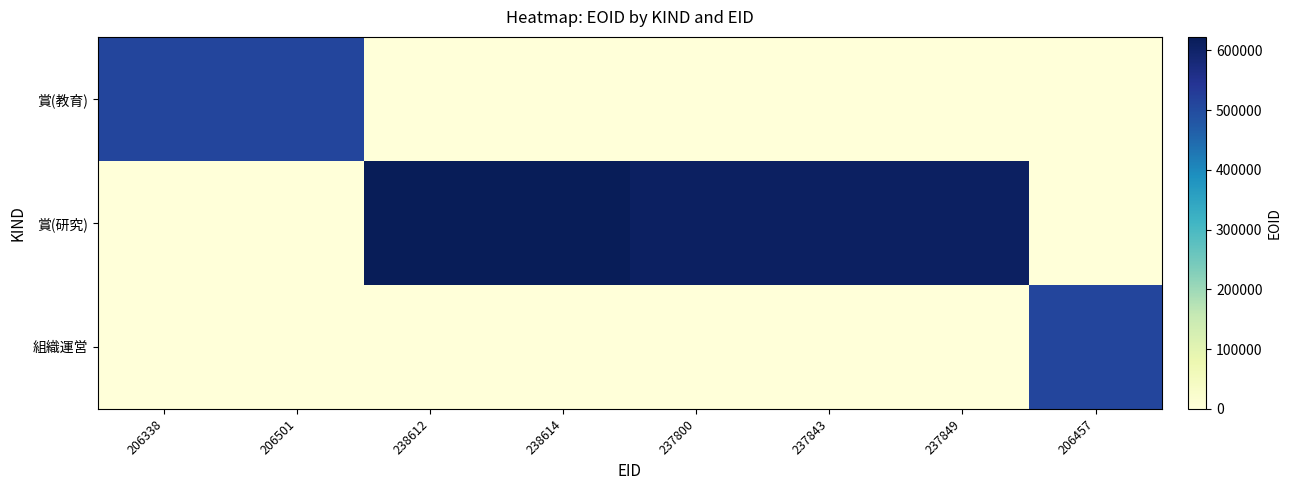

Between 237843 and 238614, which is larger?

237843